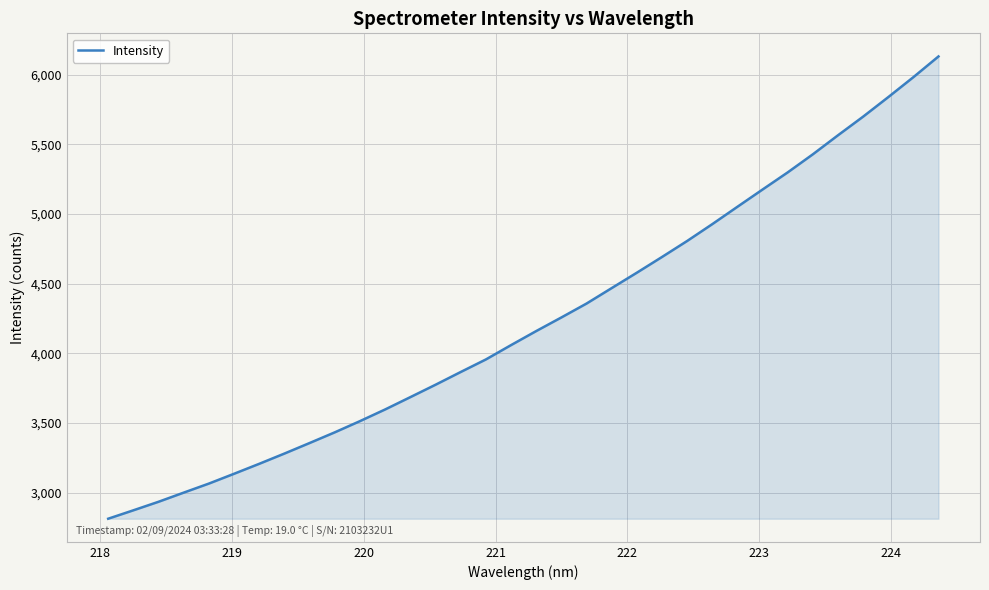

What is the difference between the maximum and minimum values?

3319.6